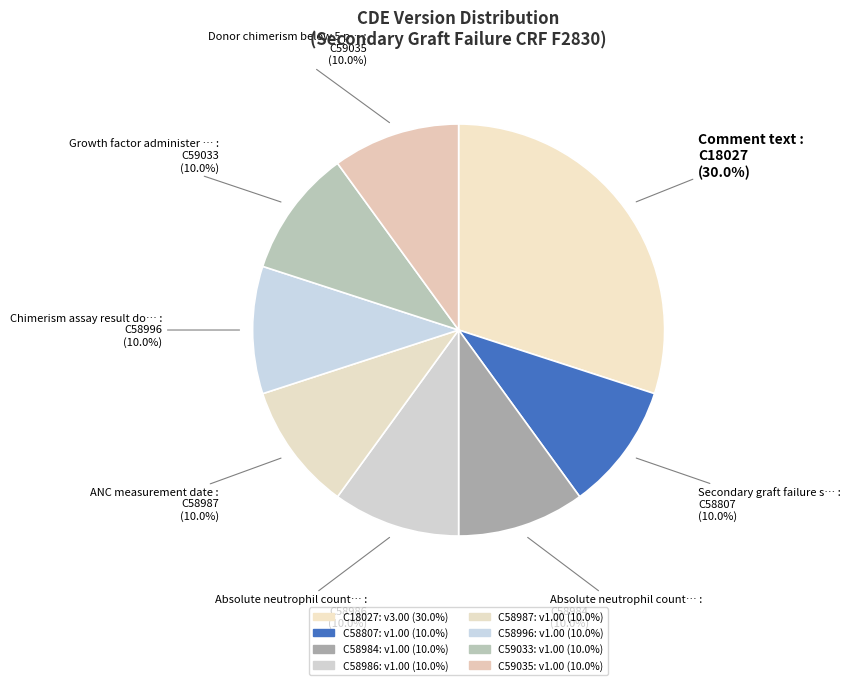

What percentage do C59035 and C58986 together represent?

20.0%